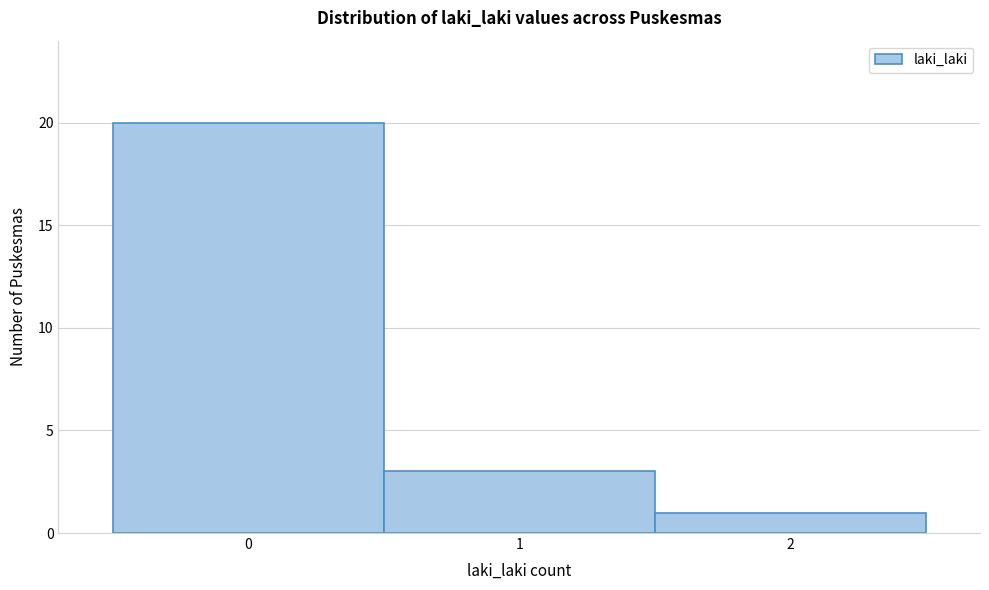

Reading left to right, transcribe this chart: for each bar, give the range it covers on the x-axis and its height. The values are not printed on the chart, so give them approximately, as read against the axis.

-0.5 to 0.5: 20
0.5 to 1.5: 3
1.5 to 2.5: 1